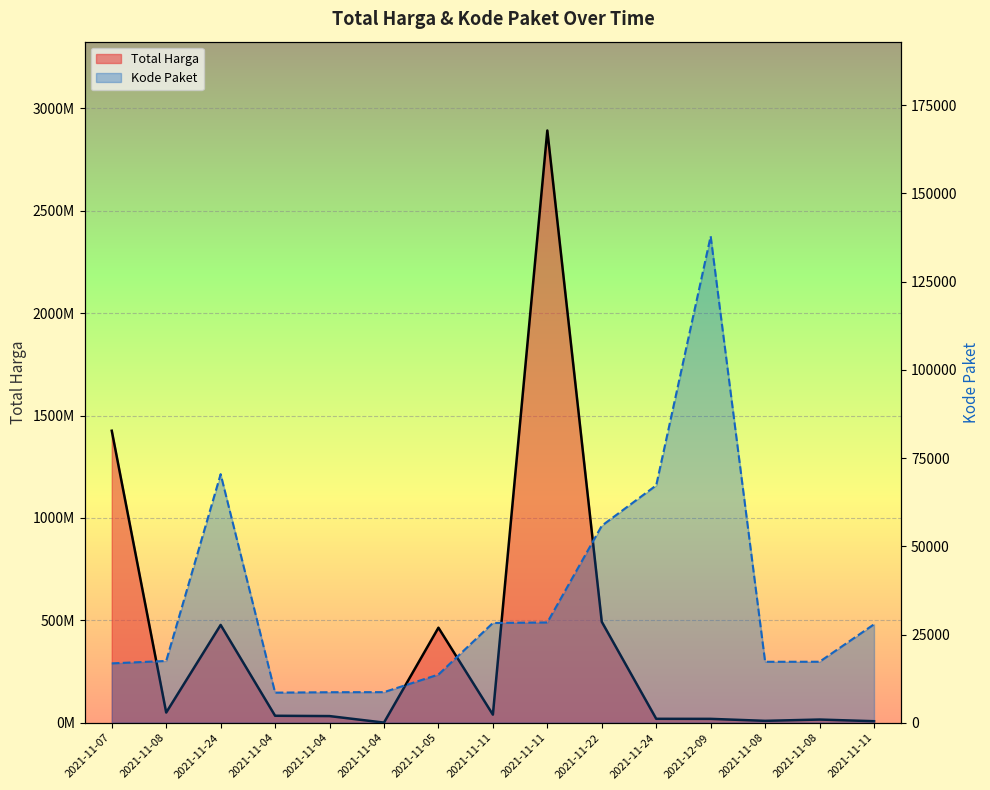

Between 2021-11-11 and 2021-11-04, which is larger?

2021-11-04